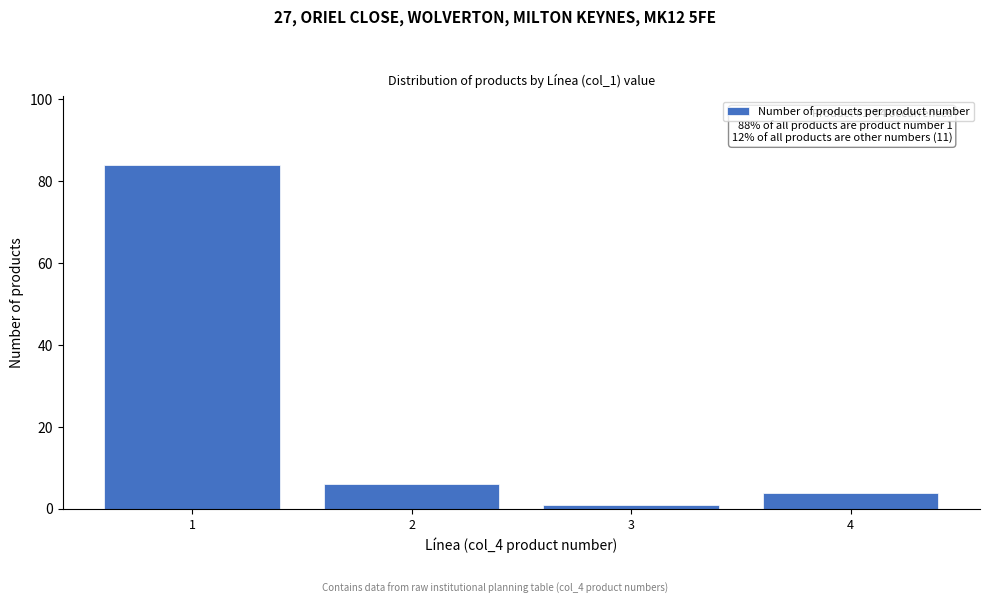

Reading left to right, what are all the values shown in this chart?

84	6	1	4